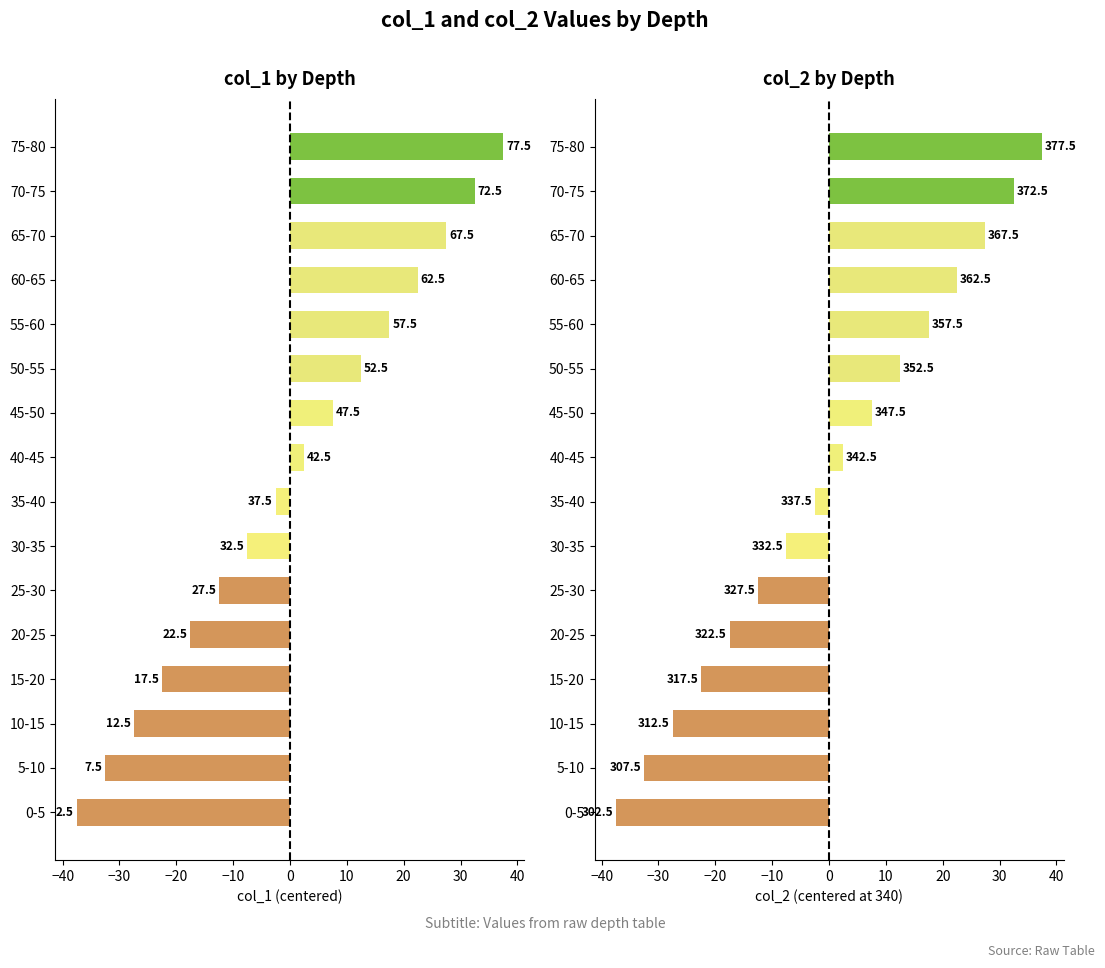

Is the value of col_1 at 10-15 greater than the value of col_2 at 45-50?

No